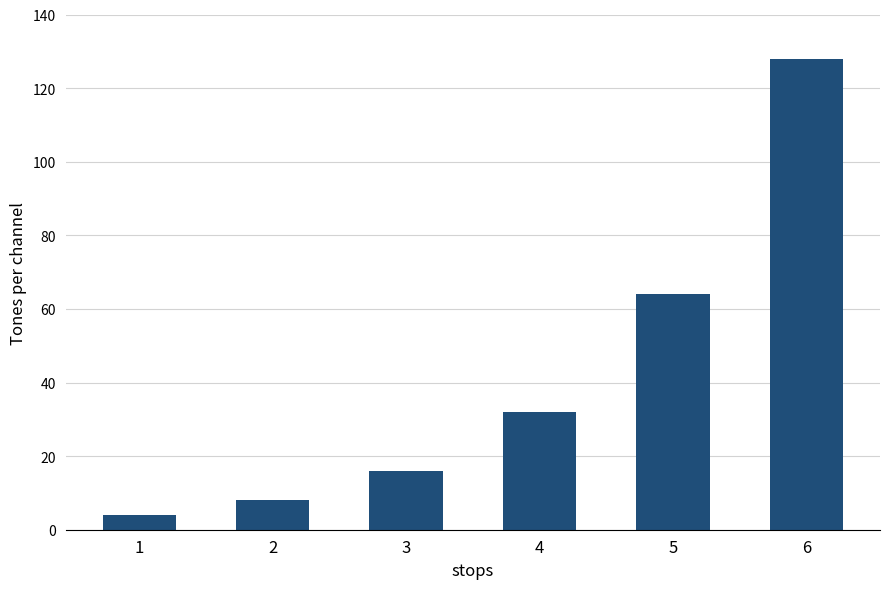

True or false: the data shows 32 at 4.

True